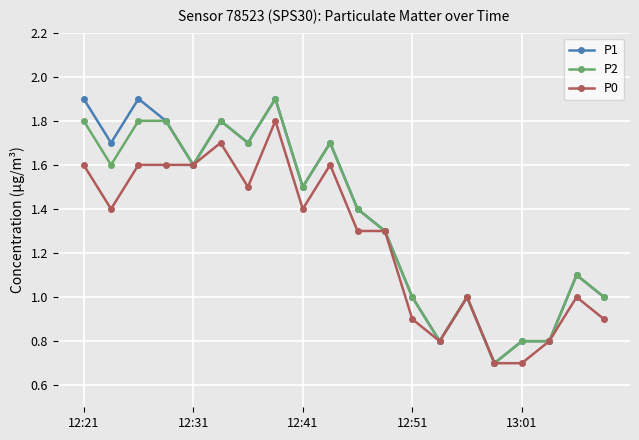

What is the value of the P0 point at the 6th from the left?

1.7